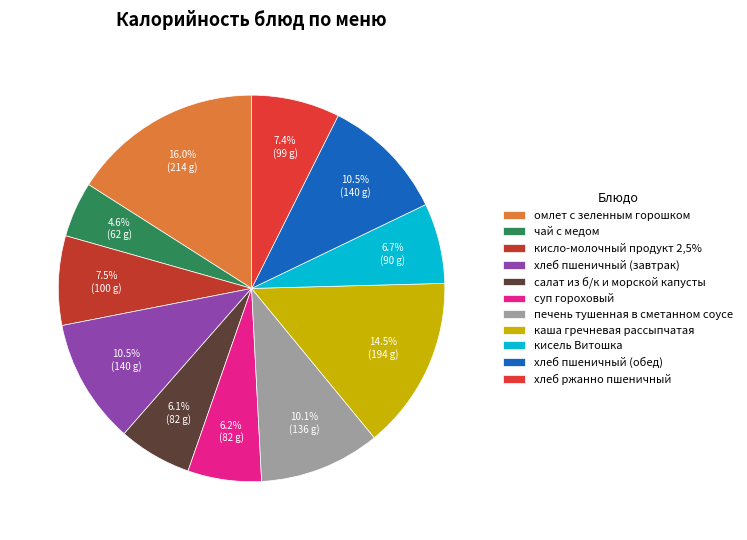

How many slices are in this pie chart?

11